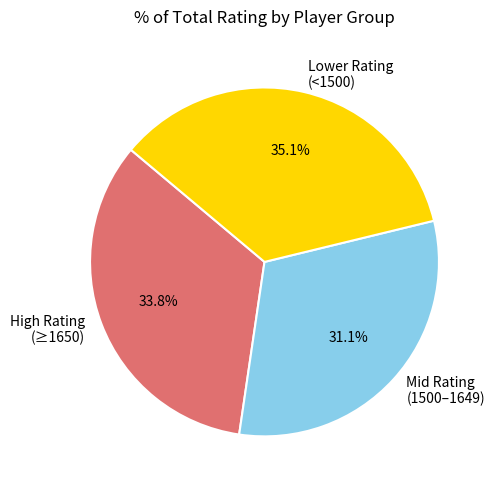

What is the smallest slice in the pie chart?

Mid Rating (1500–1649)